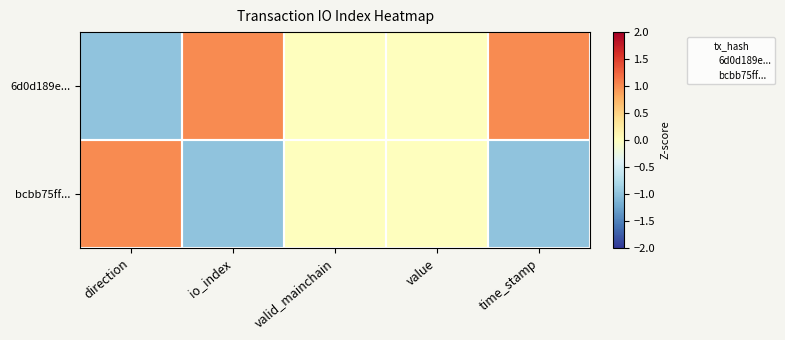

How many data points does each series have?

5